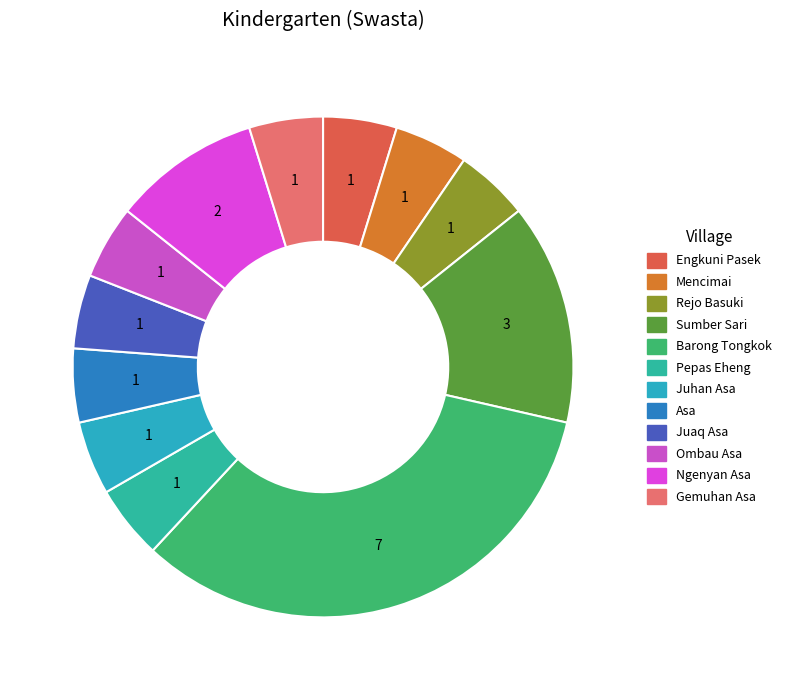

How many slices are in this pie chart?

12